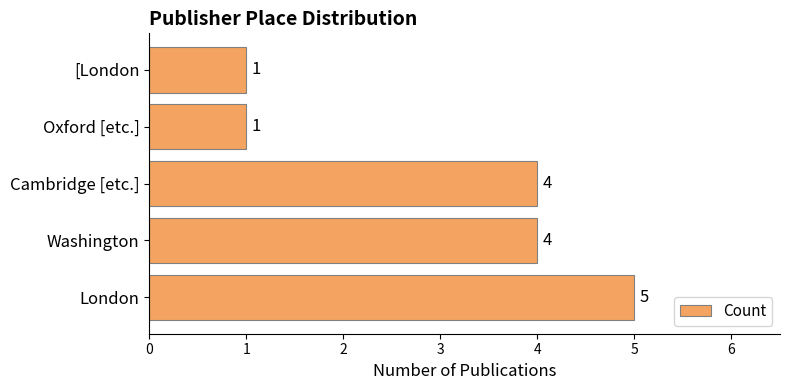

The value at [London is 1. True or false?

True